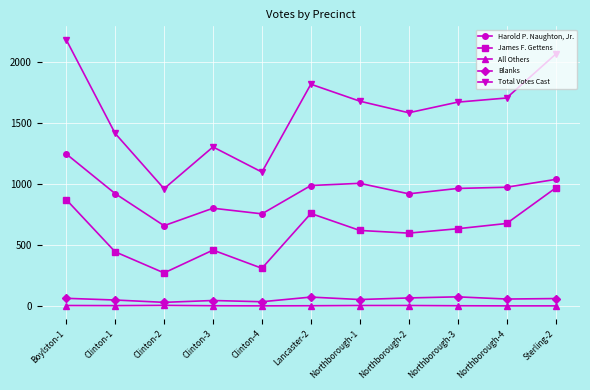

True or false: Blanks has more than 1 points higher than both neighbors.

True